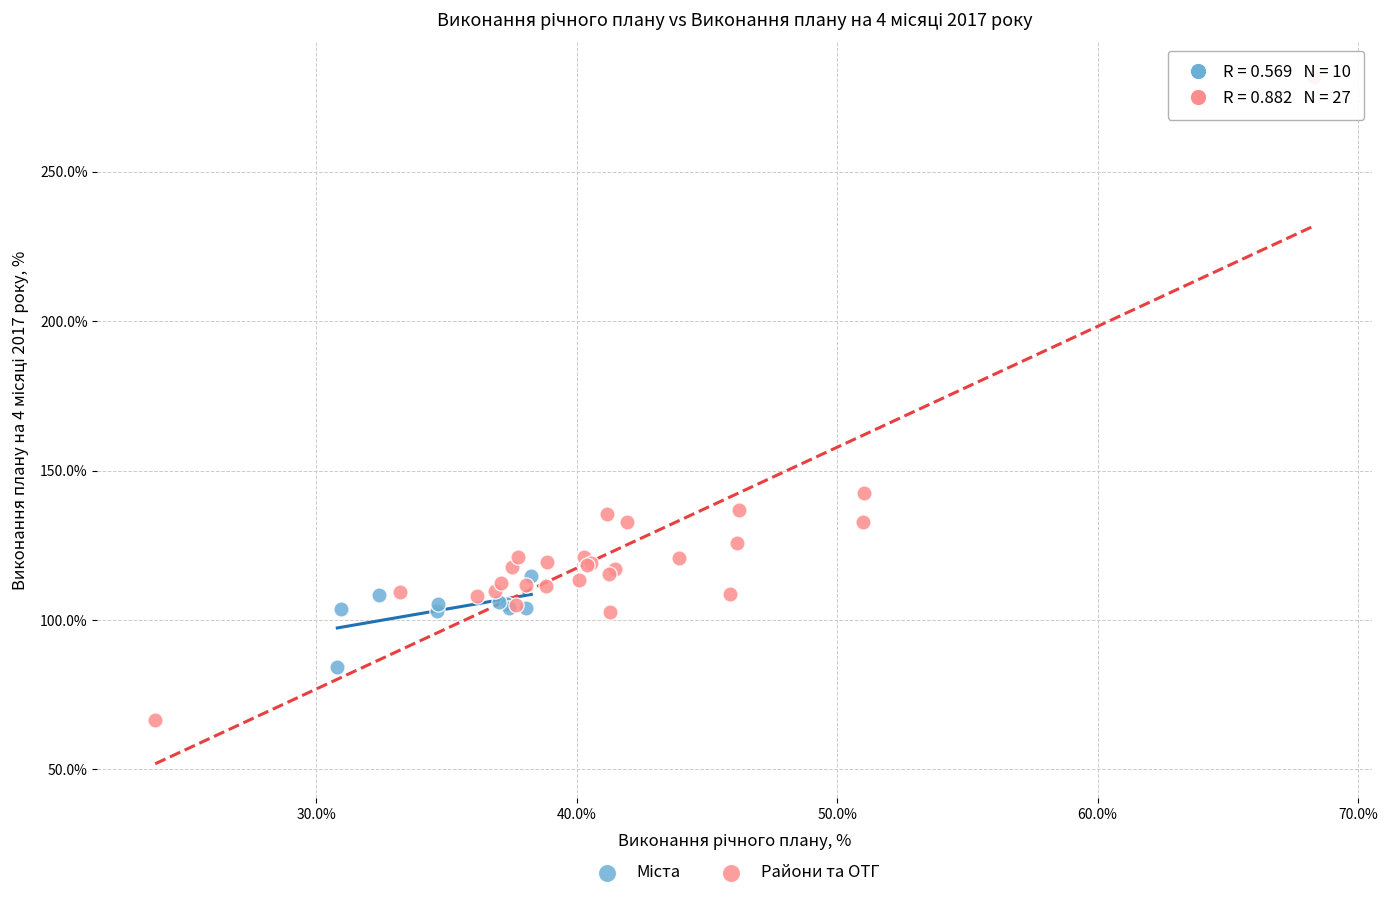

Which series contains the lowest Y value?

Райони та ОТГ